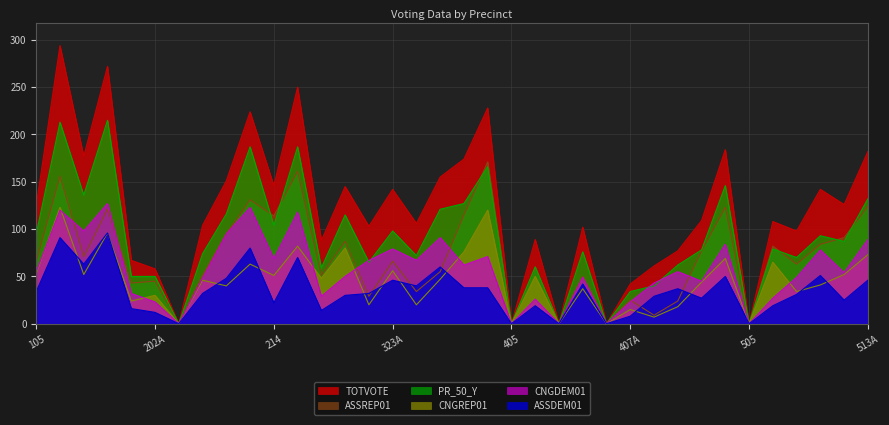

How many data points in TOTVOTE are less than 109?

18